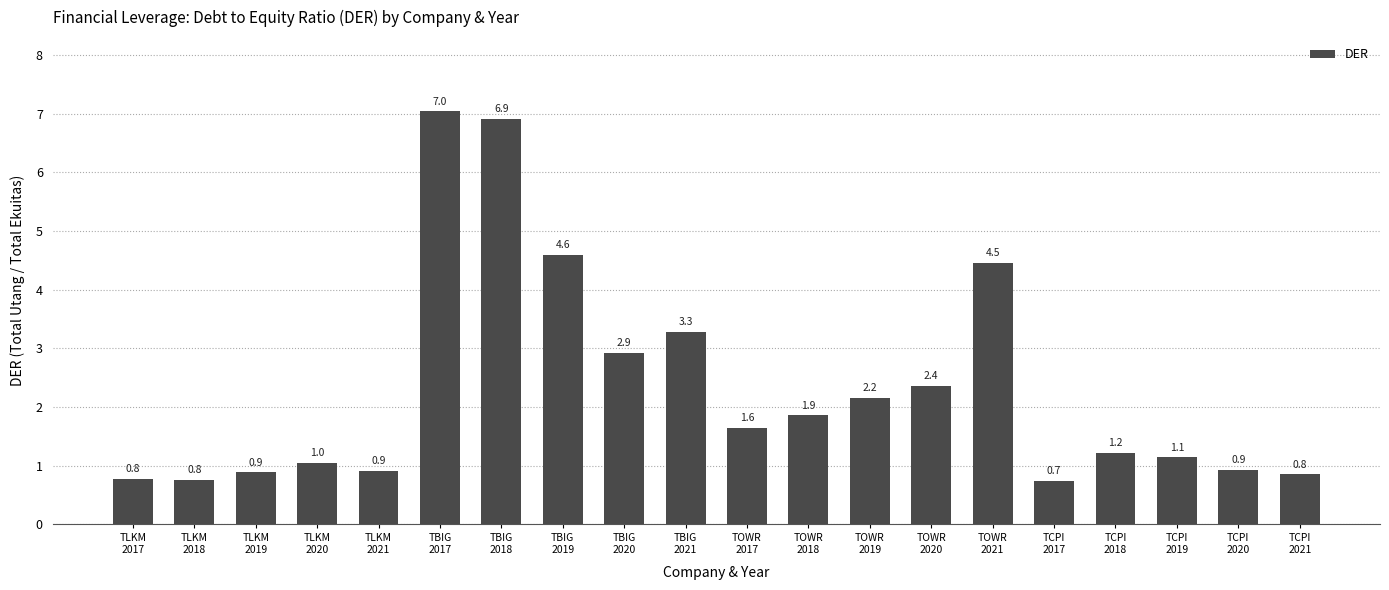

Is it true that the value at TCPI
2019 is 1.1?

True